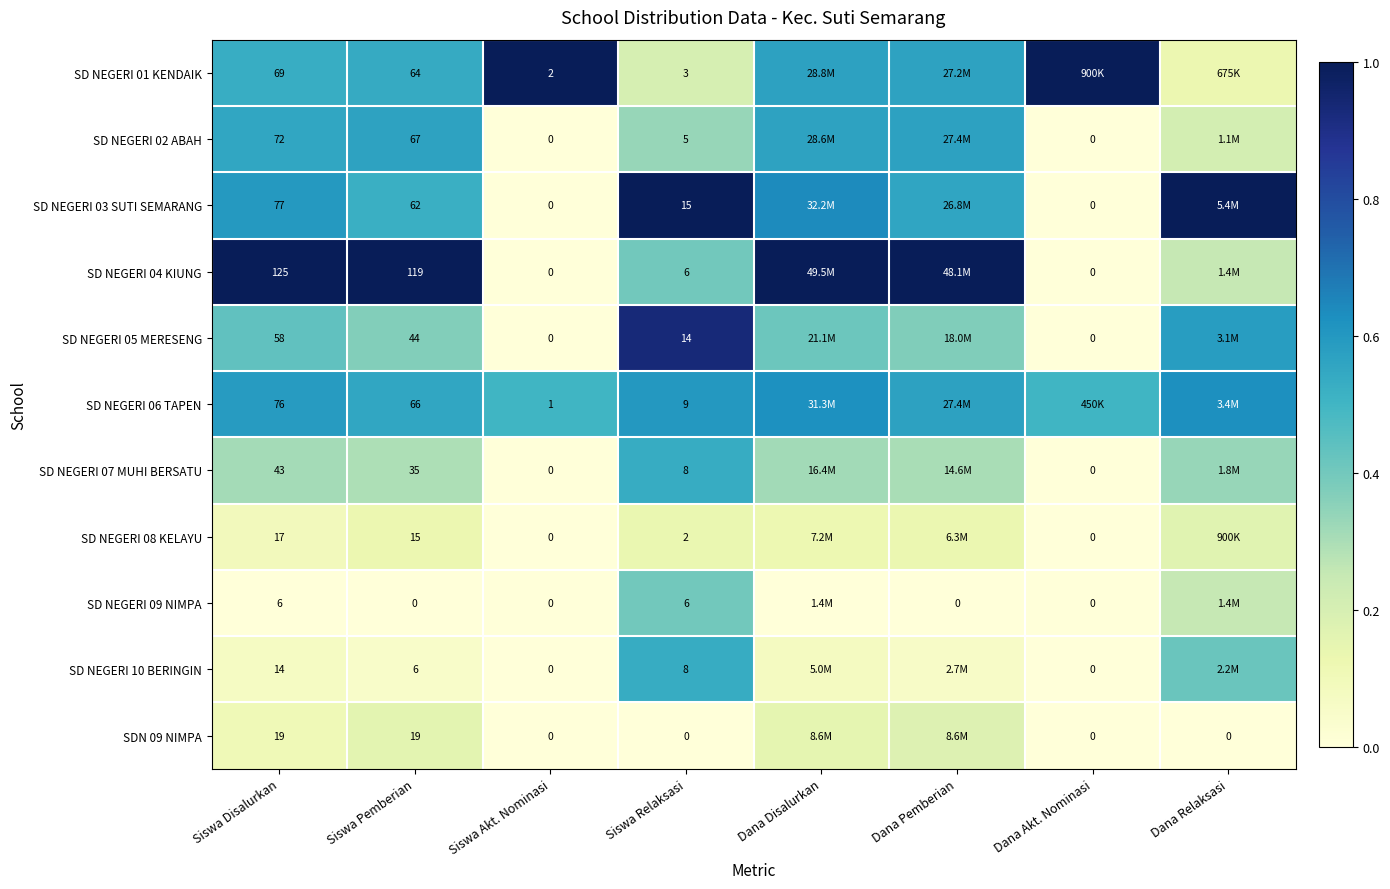

The value of SD NEGERI 01 KENDAIK at Siswa Relaksasi is 0.1. True or false?

False